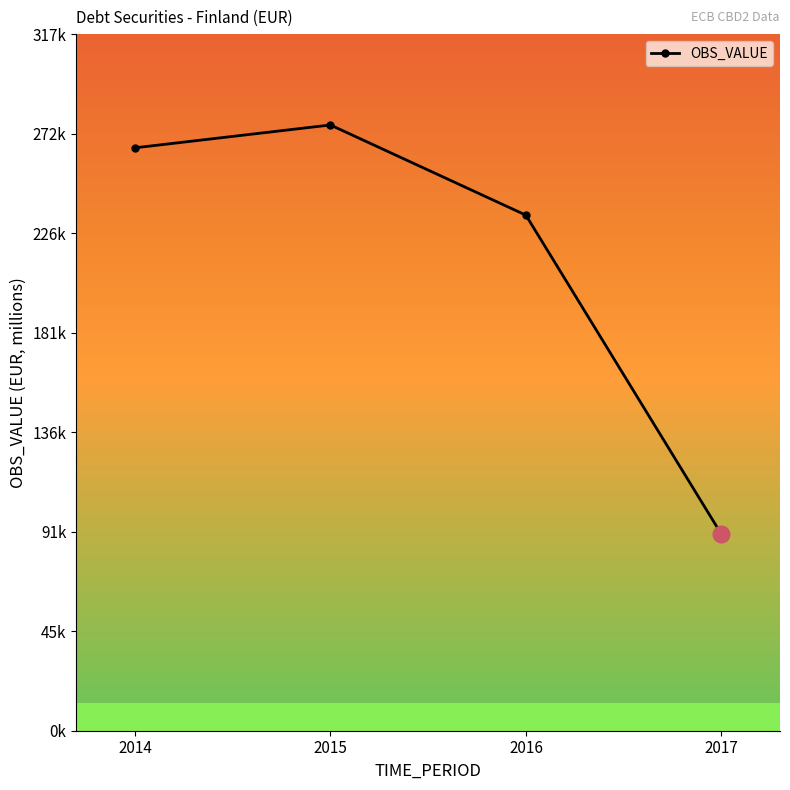

Which has a higher value, 2016 or 2014?

2014